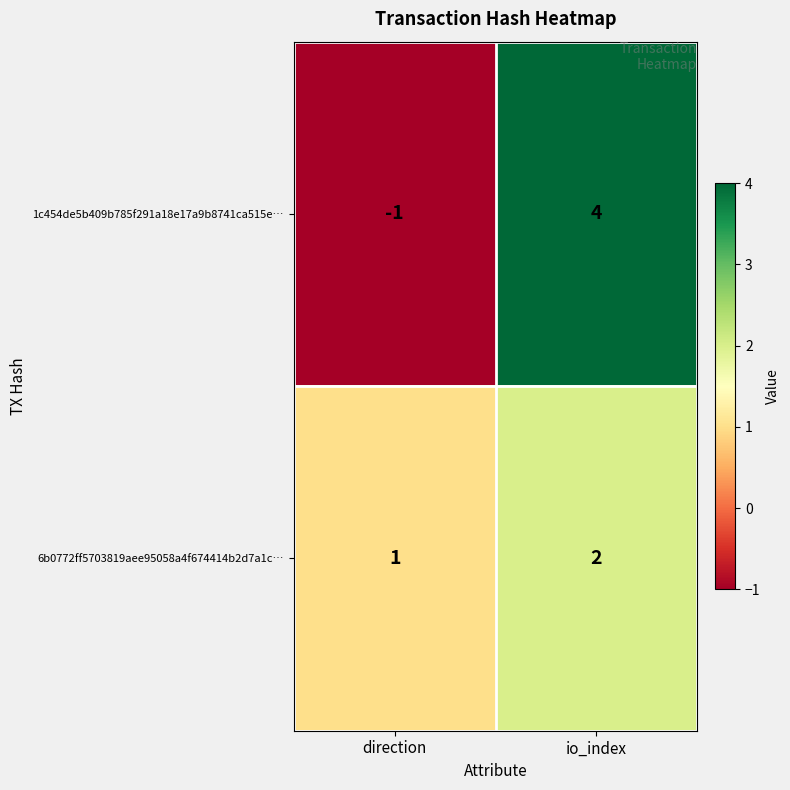

At which category is the sum across all series the highest?

io_index